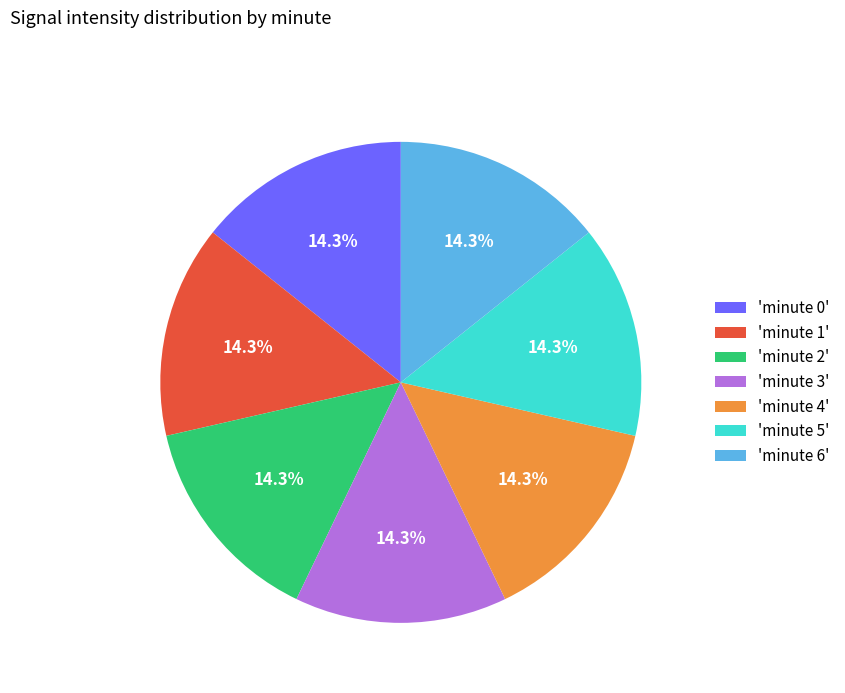

Does any single category account for the majority?

No